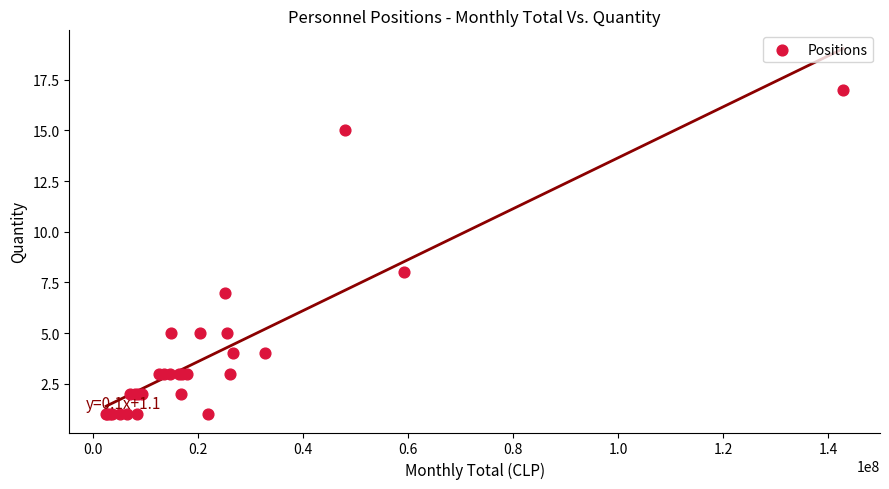

What Y value in the scatter plot is closest to 9?

8